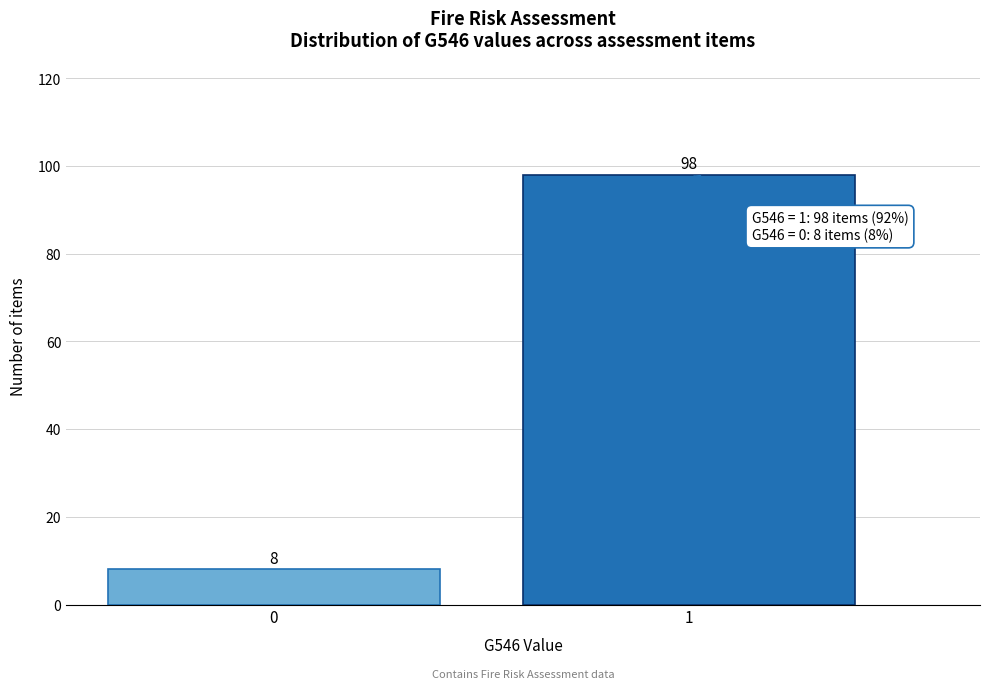

Reading left to right, list all the values displayed in this chart.

8	98